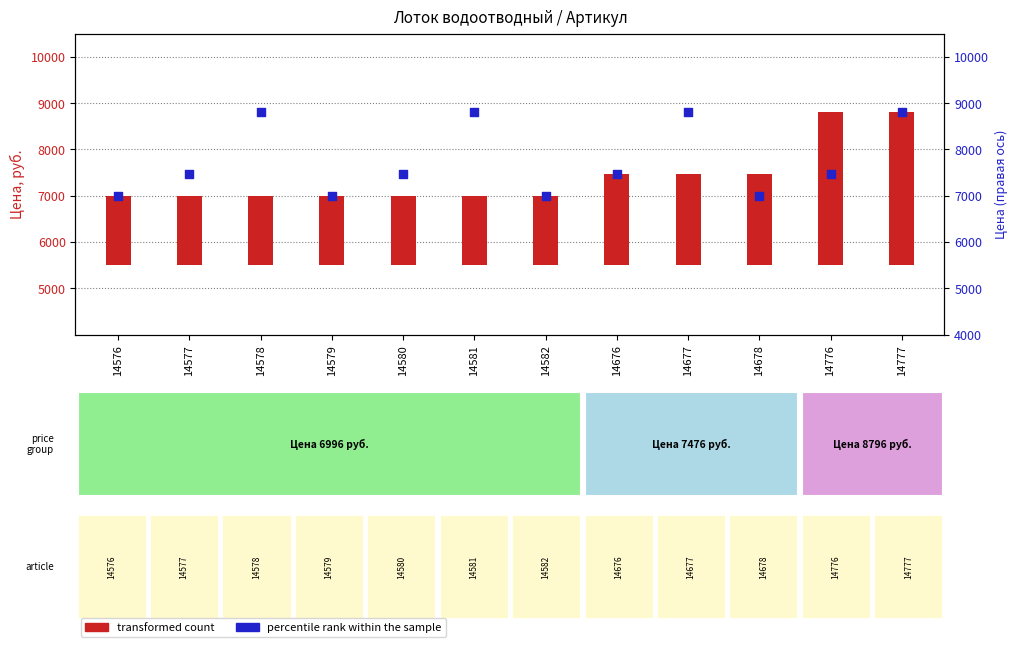

Is the value of transformed count at 14578 greater than the value of percentile rank within the sample at 14576?

No